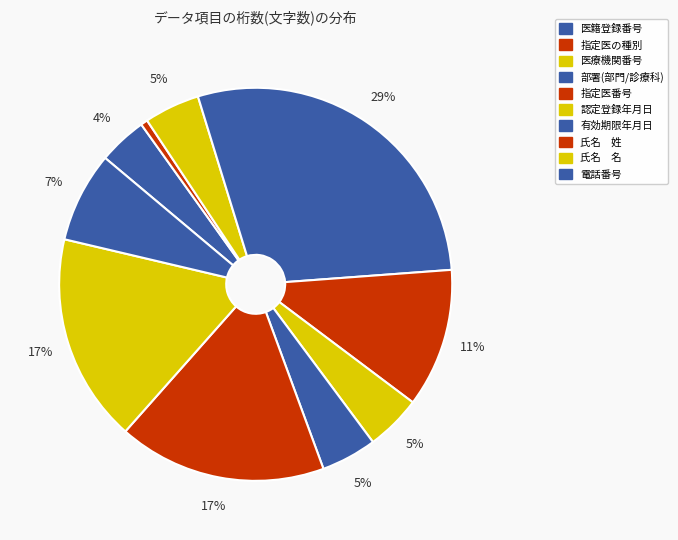

Does 有効期限年月日 represent more than half of the total?

No